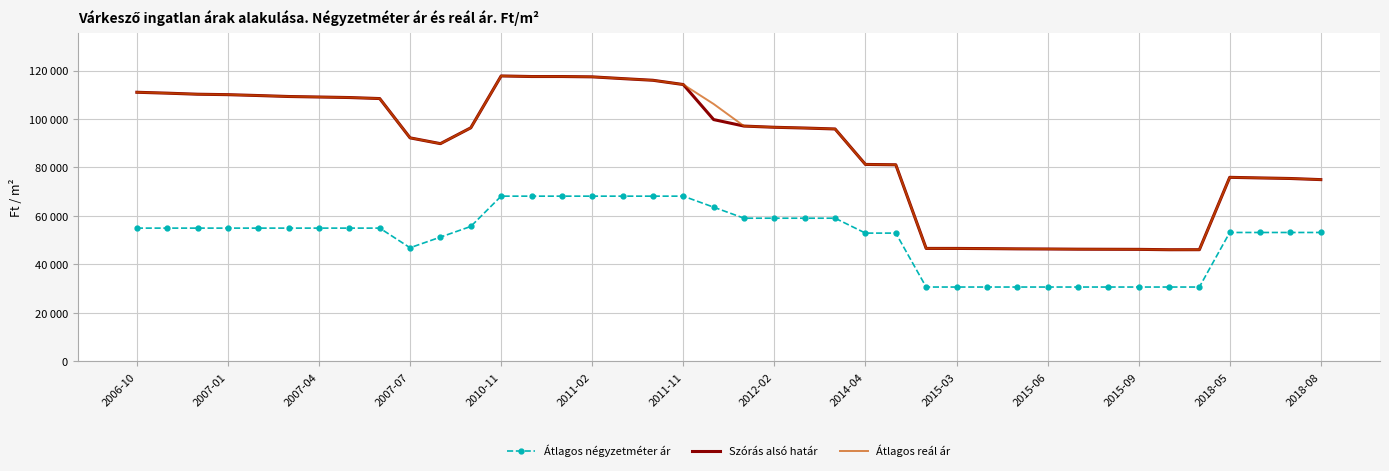

Reading left to right, list all the values displayed in this chart.

Átlagos négyzetméter ár: 55000	55000	55000	55000	55000	55000	55000	55000	55000	46900	51294	55688	68181	68181	68181	68181	68181	68181	68181	63635	59090	59090	59090	59090	52941	52941	30701	30701	30701	30701	30701	30701	30701	30701	30701	30701	53200	53200	53200	53200
Szórás alsó határ: 111024	110656	110218	110036	109675	109280	109066	108853	108429	92221	89838	96367	117751	117517	117517	117384	116657	115971	114212	99759	97082	96586	96275	95889	81265	81121	46631	46619	46550	46445	46388	46307	46272	46238	46089	46101	75943	75694	75464	75000
Átlagos reál ár: 111024	110656	110218	110036	109675	109280	109066	108853	108429	92221	89838	96367	117751	117517	117517	117384	116657	115971	114212	106187	97082	96586	96275	95889	81265	81121	46631	46619	46550	46445	46388	46307	46272	46238	46089	46101	75943	75694	75464	75000